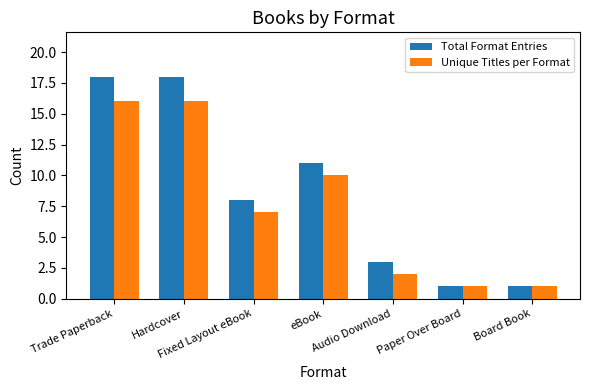

The value of Unique Titles per Format at Trade Paperback is 8. True or false?

False